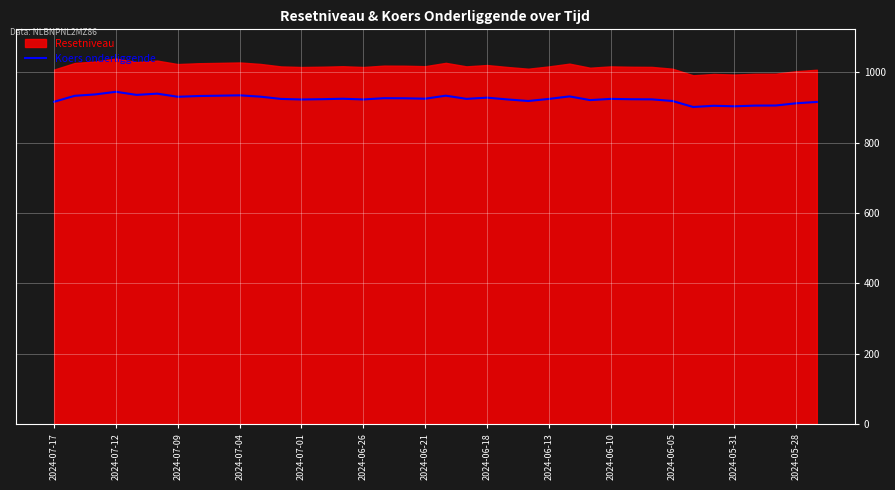

What is the approximate value at 16?

926.6